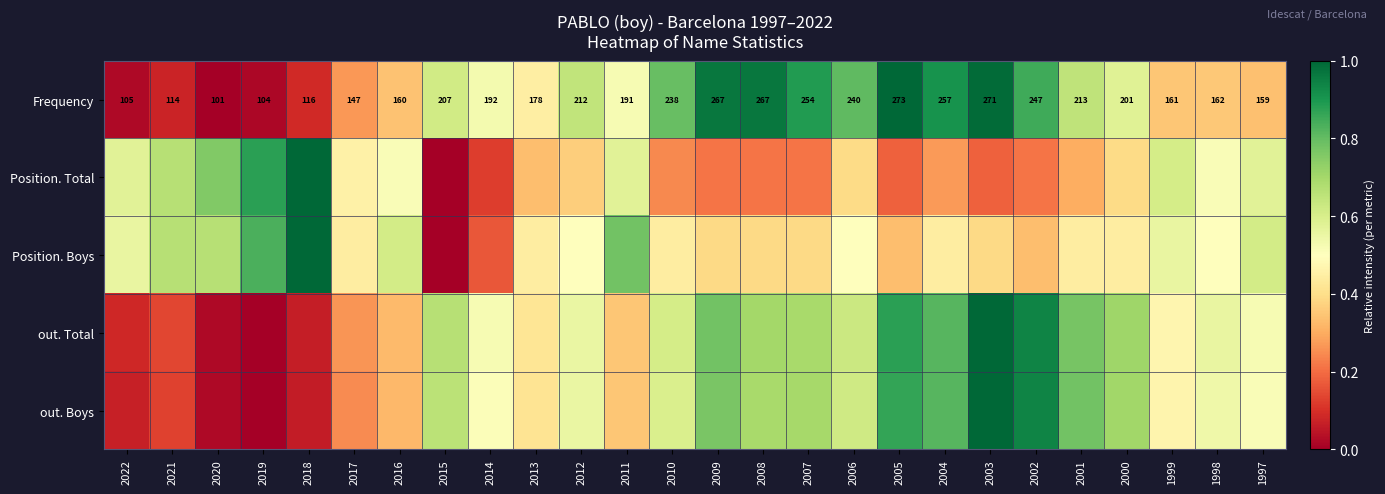

Rank the series by their maximum value, from lowest to highest.

Frequency, Position. Total, Position. Boys, out. Total, out. Boys